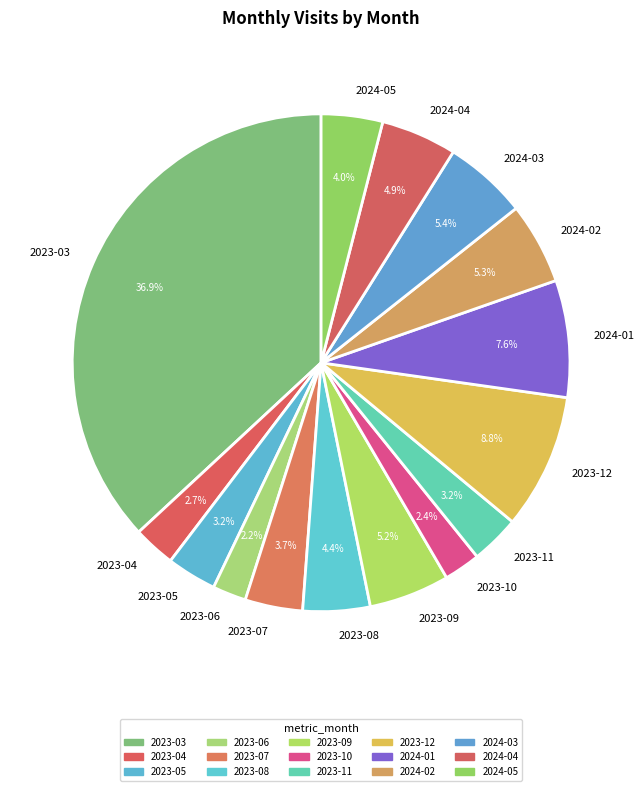

To the nearest percent, what is the combined percentage of 2024-05 and 2024-04?

9%